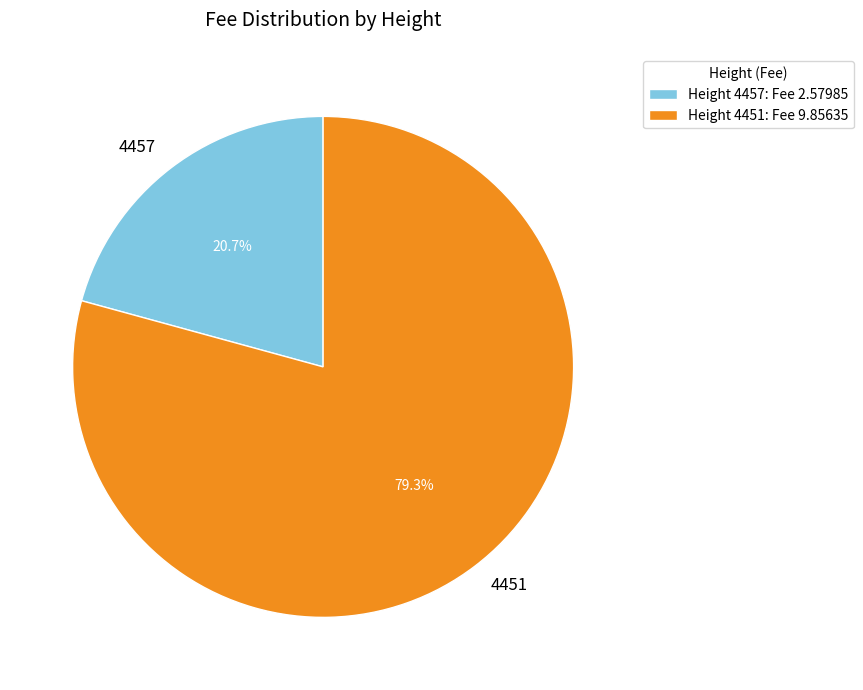

How many segments does this pie chart have?

2